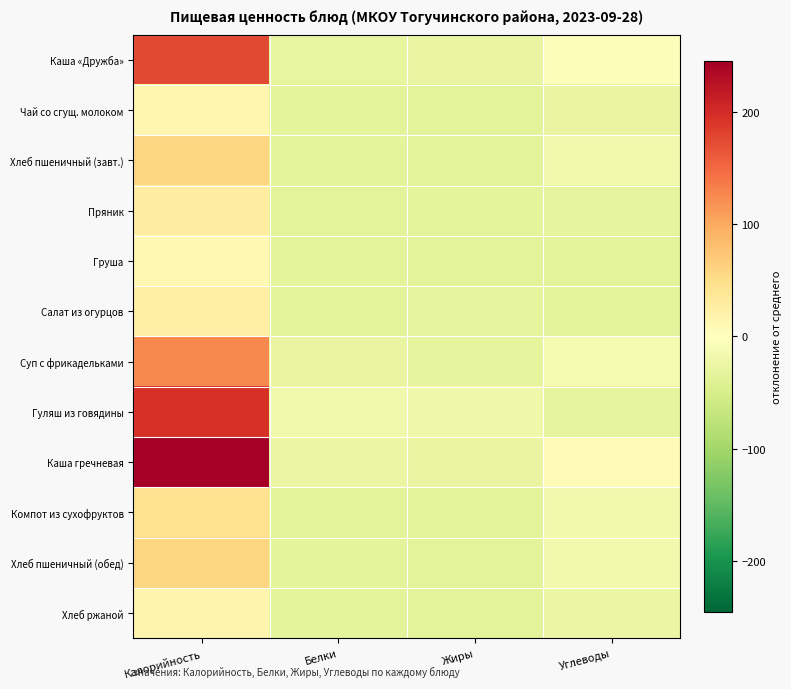

Rank the series by their maximum value, from highest to lowest.

Каша гречневая, Гуляш из говядины, Каша «Дружба», Суп с фрикадельками, Хлеб пшеничный (завт.), Хлеб пшеничный (обед), Компот из сухофруктов, Пряник, Салат из огурцов, Хлеб ржаной, Чай со сгущ. молоком, Груша